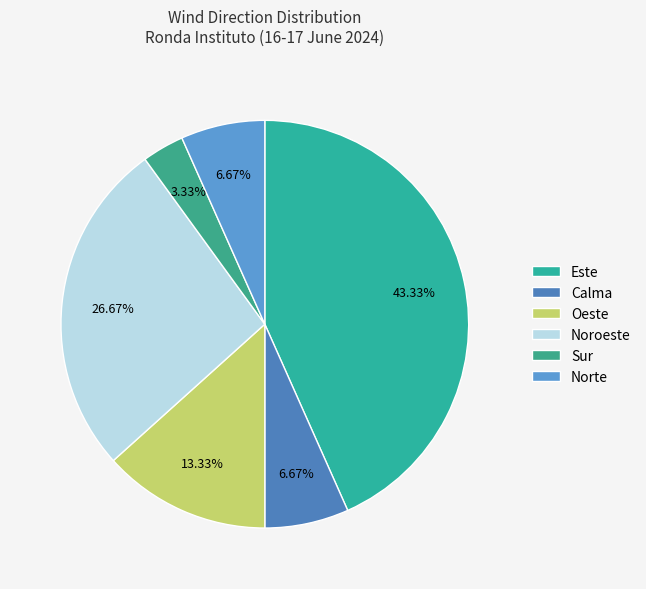

To the nearest percent, what portion does Este represent?

43%